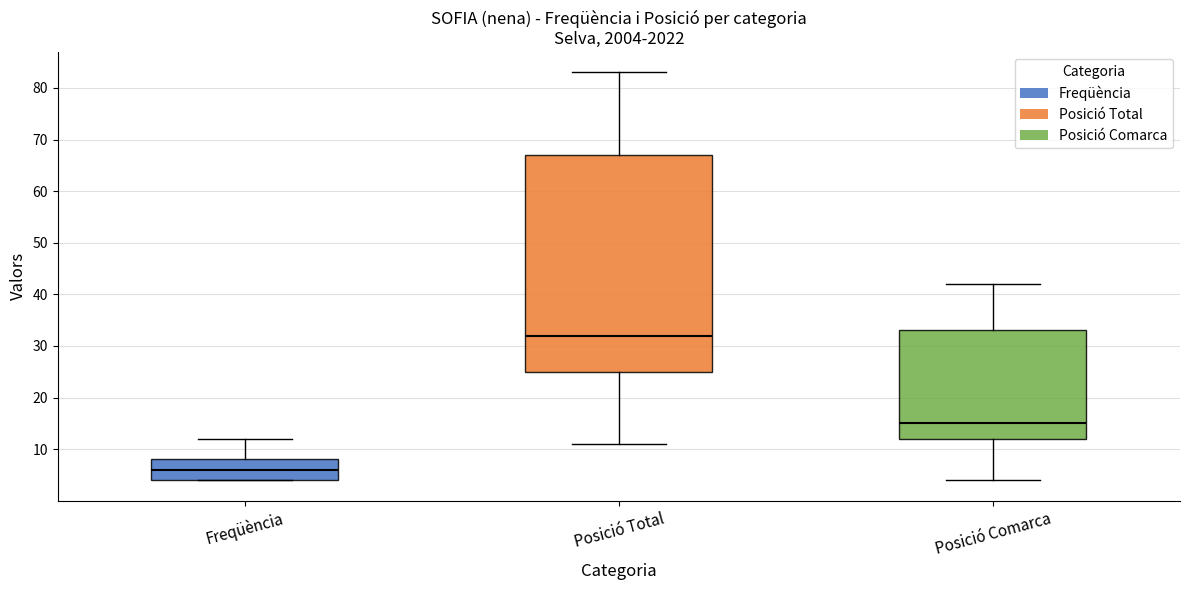

Which box has the highest median line?

Posició Total